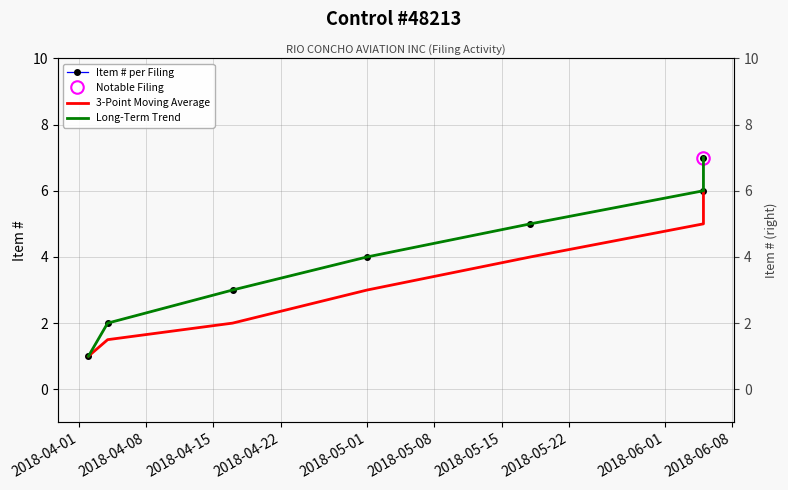

The 3-Point Moving Average series shows 1.0 at 2018-04-01. True or false?

True